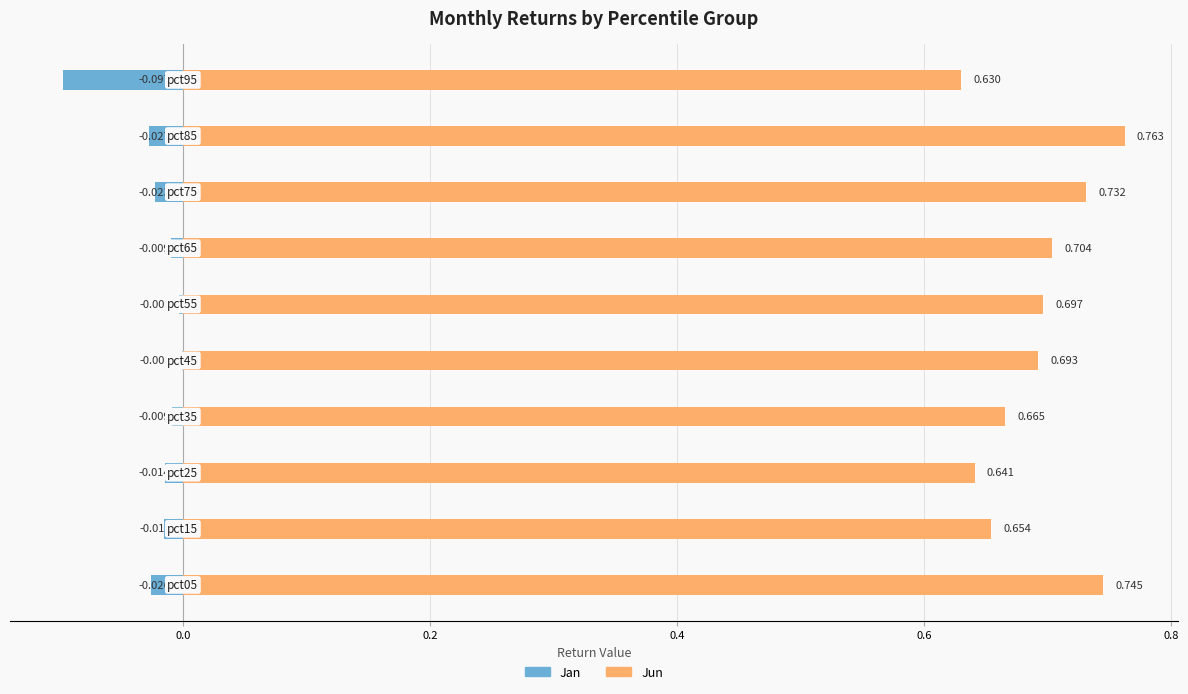

How many bars are there in total?

20